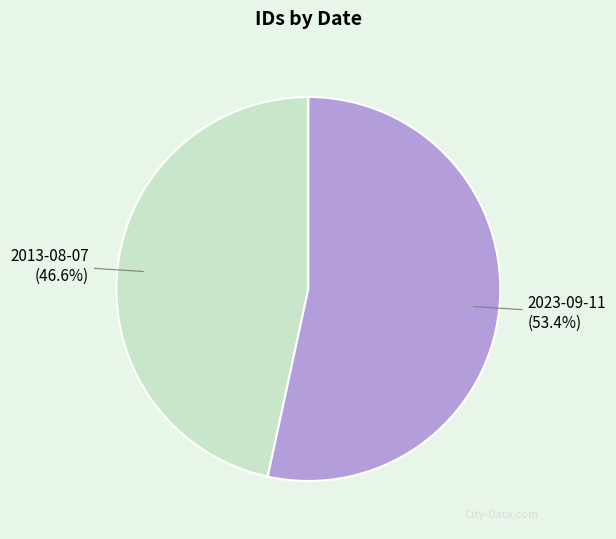

Is it true that 2013-08-07 is 55% of the pie?

False